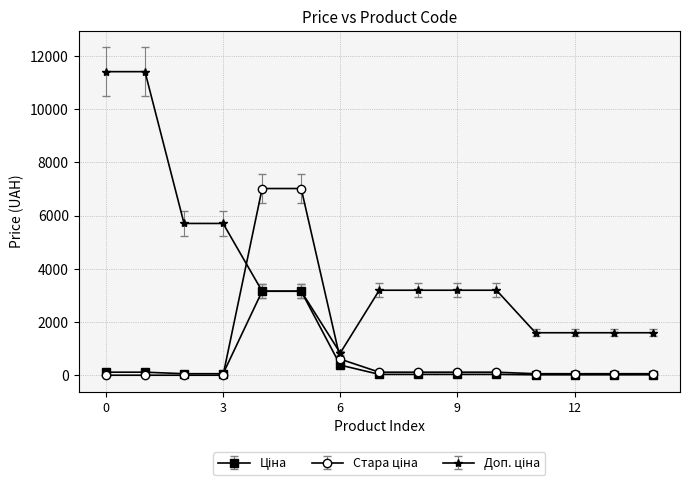

At how many categories does at least one series exceed 4373?

6